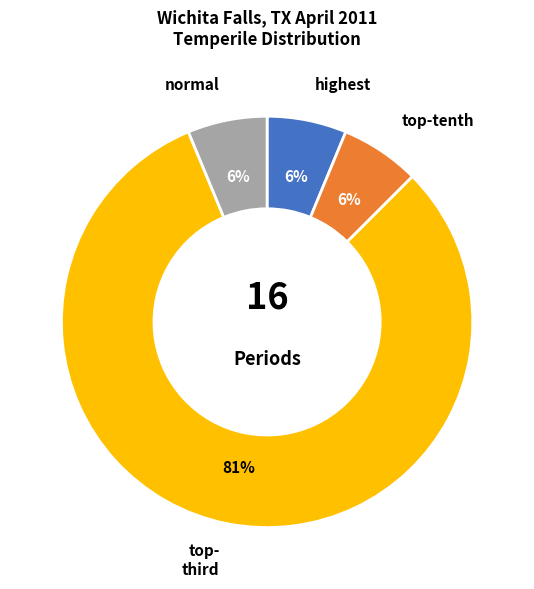

To the nearest percent, what is the average slice percentage?

25%